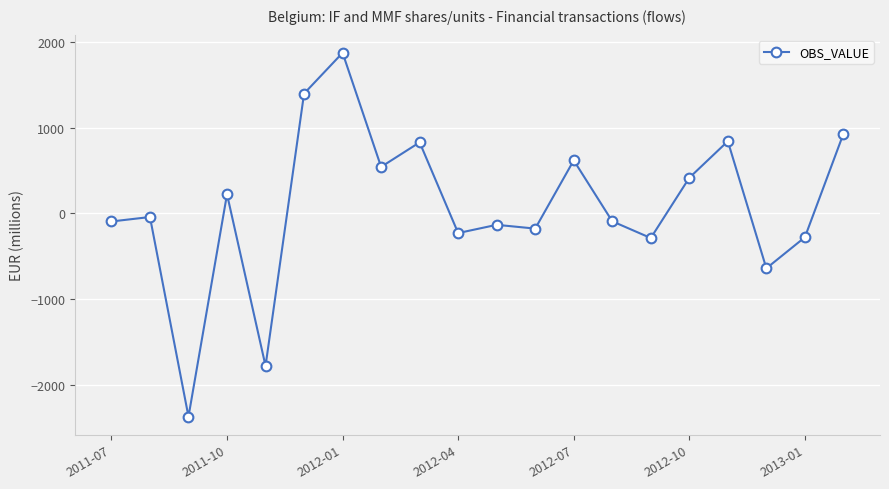

What is the difference between the maximum and minimum values?

4239